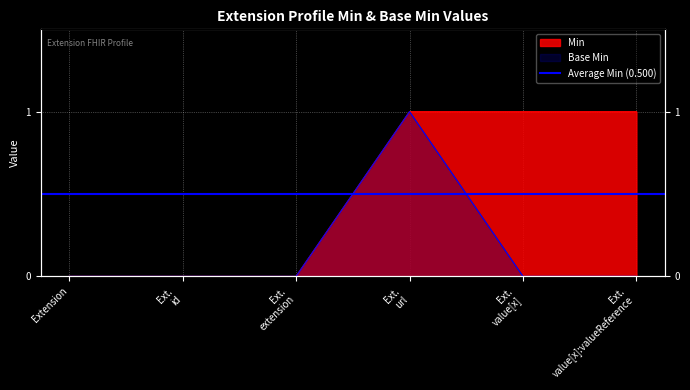

Is it true that Min equals 2 at Ext. value[x]:valueReference?

False